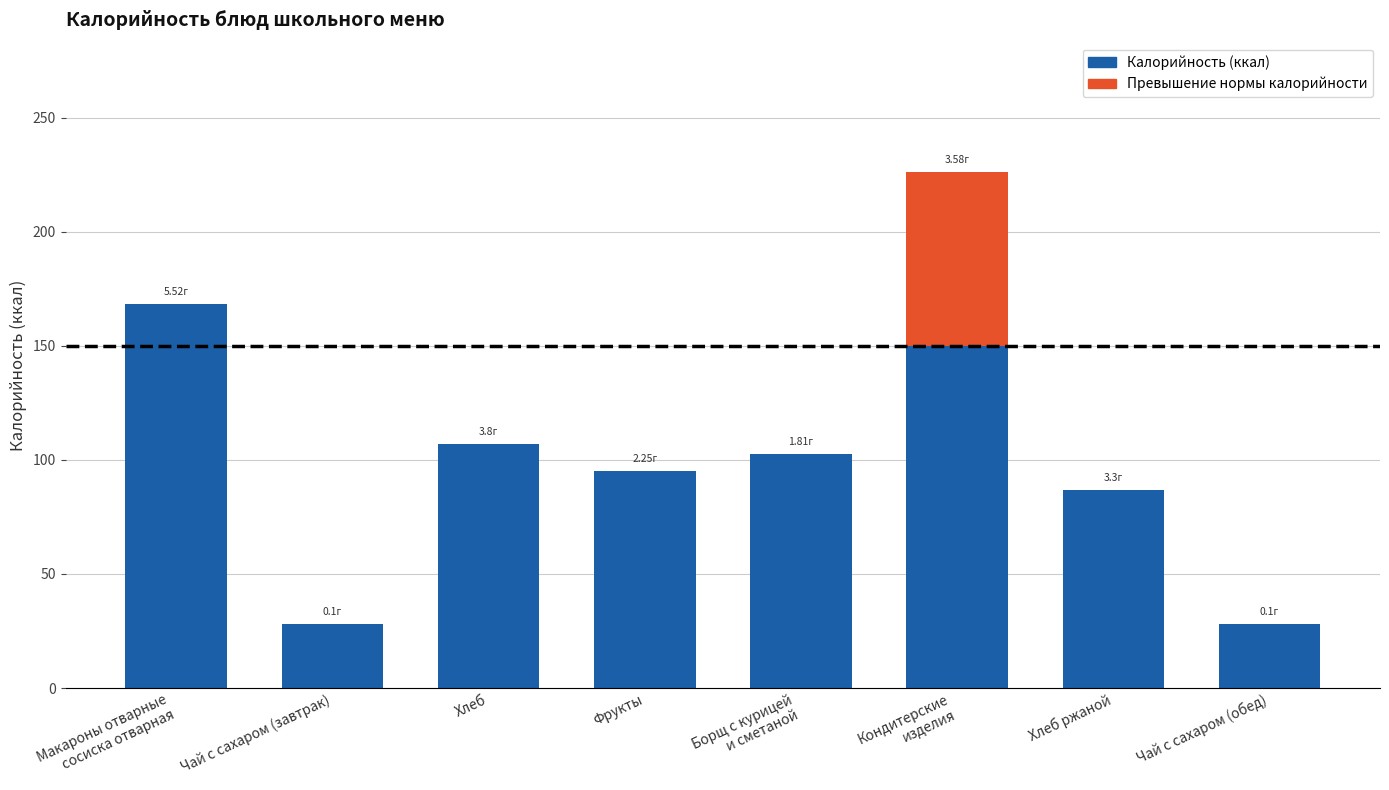

What is the value of the Калорийность bar at the 7th from the left?

87.0